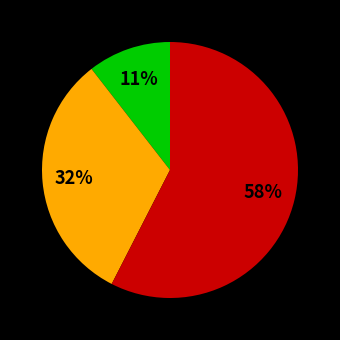

To the nearest percent, what is the average slice percentage?

33%